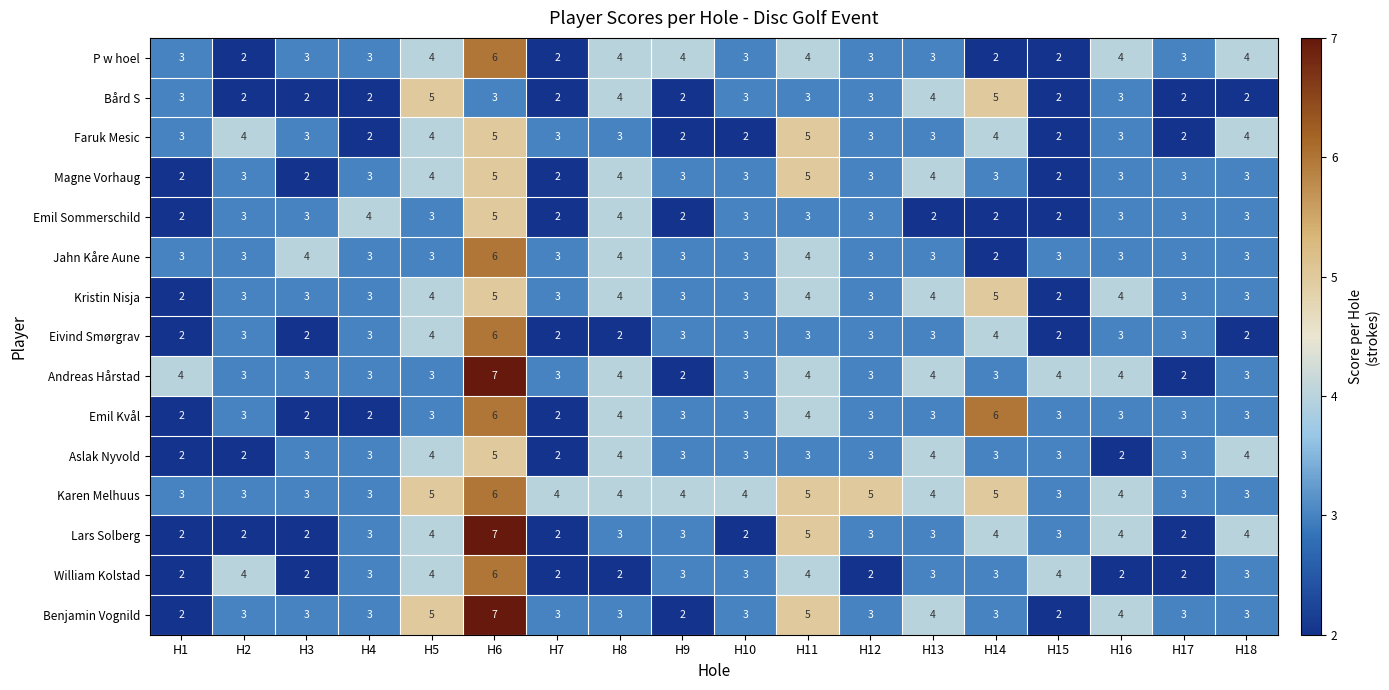

Which series has the largest total across all categories?

Karen Melhuus